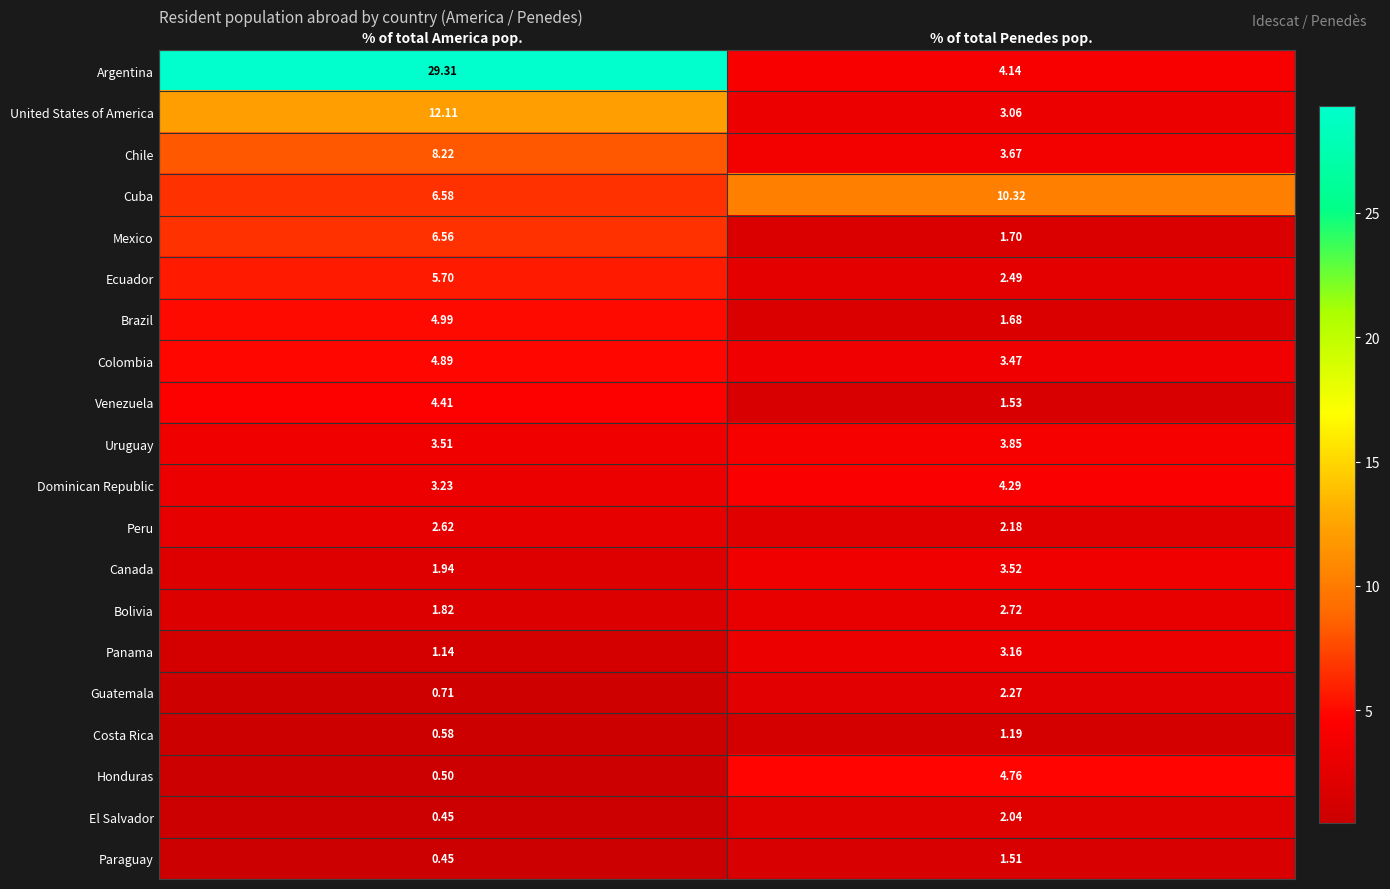

At which label does Dominican Republic reach its peak?

% of total Penedes pop.